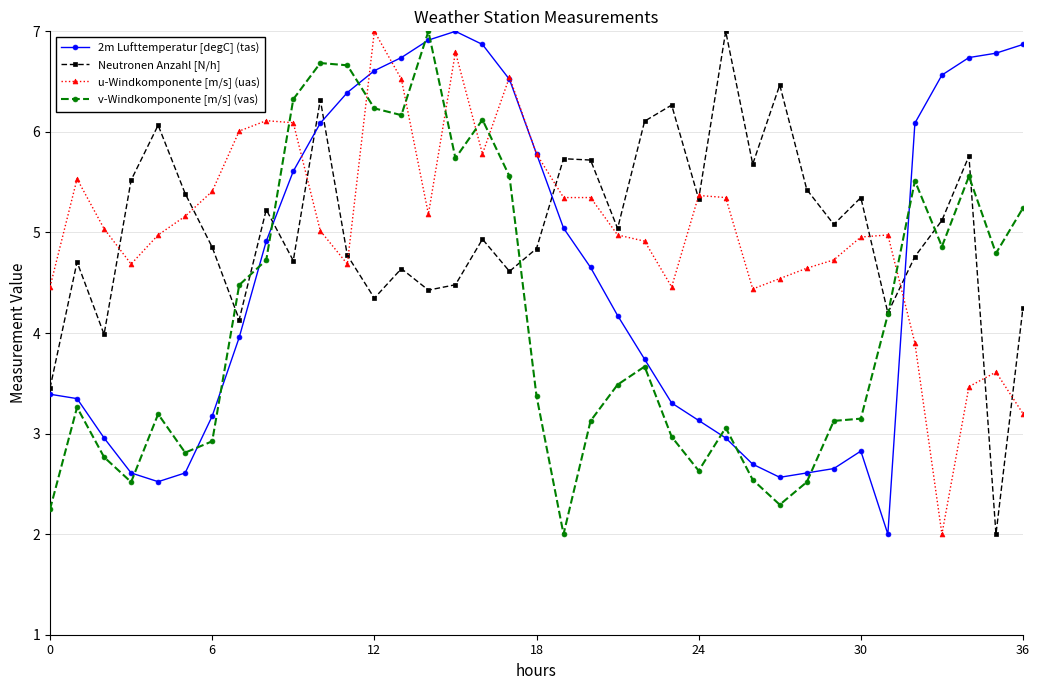

How many lines are shown in the chart?

4